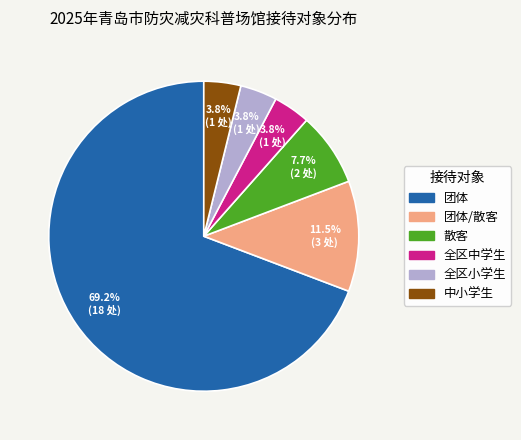

Is there any slice that represents more than half of the pie?

Yes